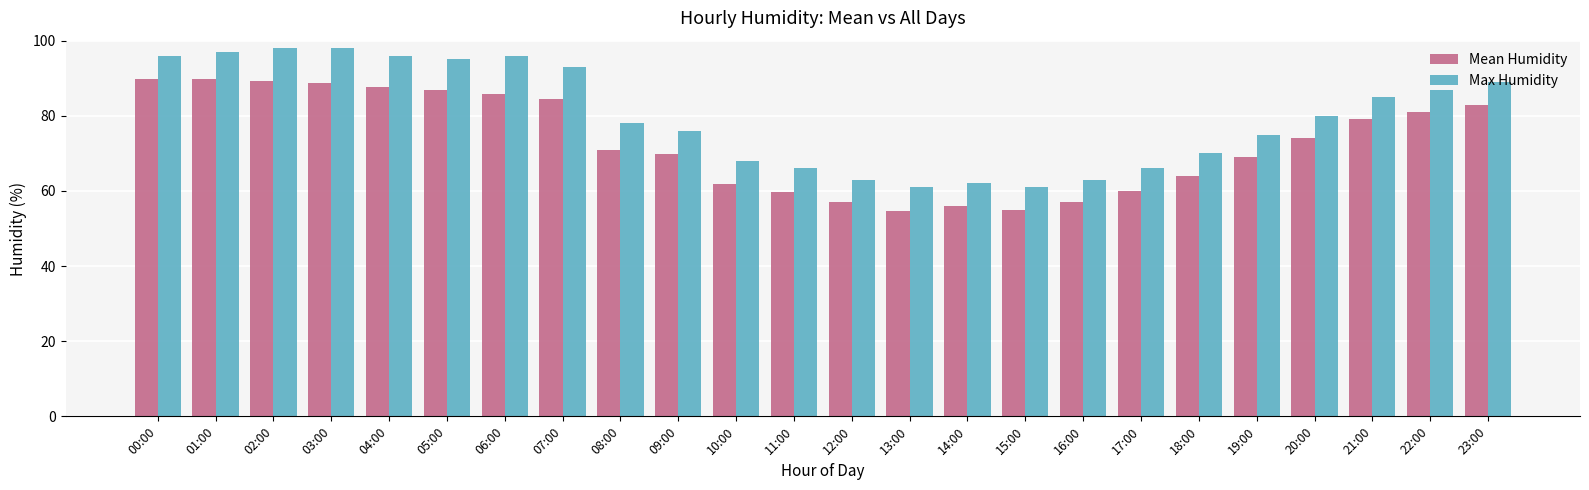

What is the greatest value displayed?

98.0